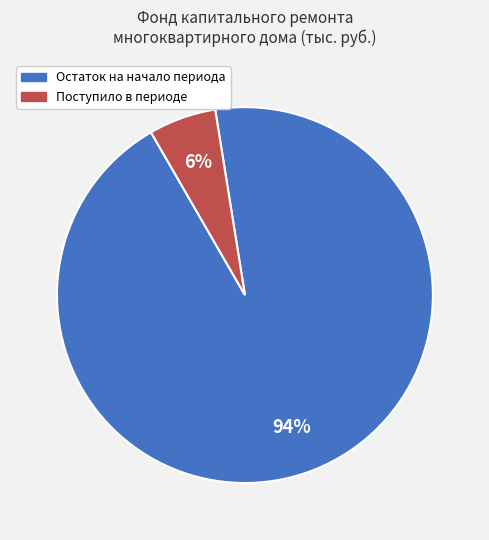

To the nearest percent, what is the average slice percentage?

50%